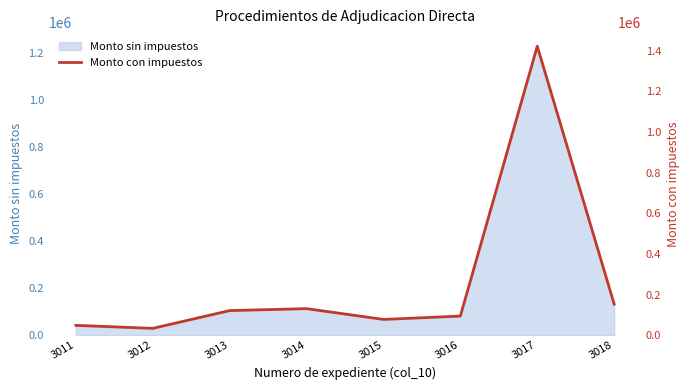

What is the value of the 8th point from the left?

153816.0